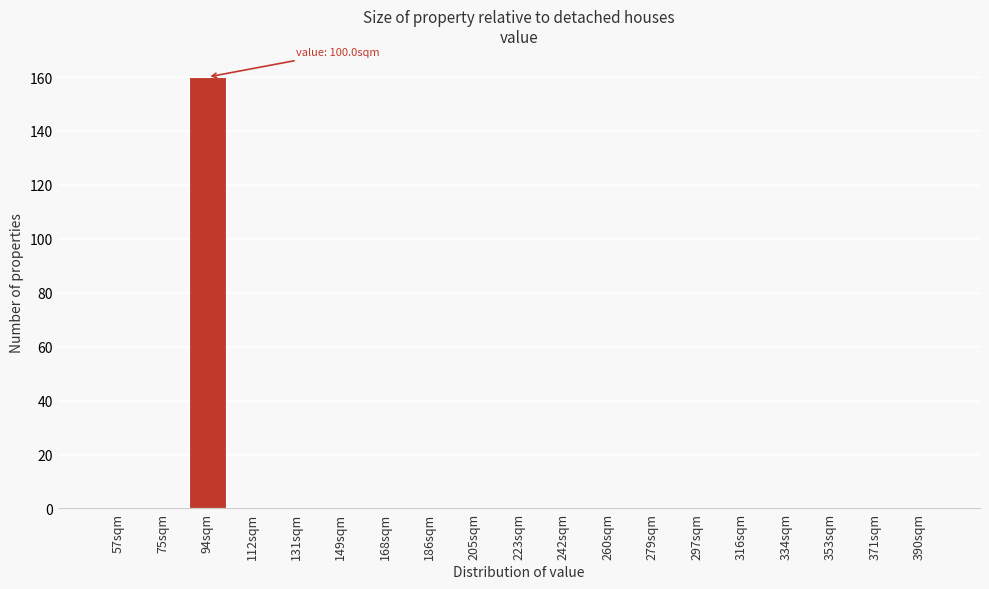

Reading left to right, what are all the values shown in this chart?

57sqm=0	75sqm=0	94sqm=160	112sqm=0	131sqm=0	149sqm=0	168sqm=0	186sqm=0	205sqm=0	223sqm=0	242sqm=0	260sqm=0	279sqm=0	297sqm=0	316sqm=0	334sqm=0	353sqm=0	371sqm=0	390sqm=0